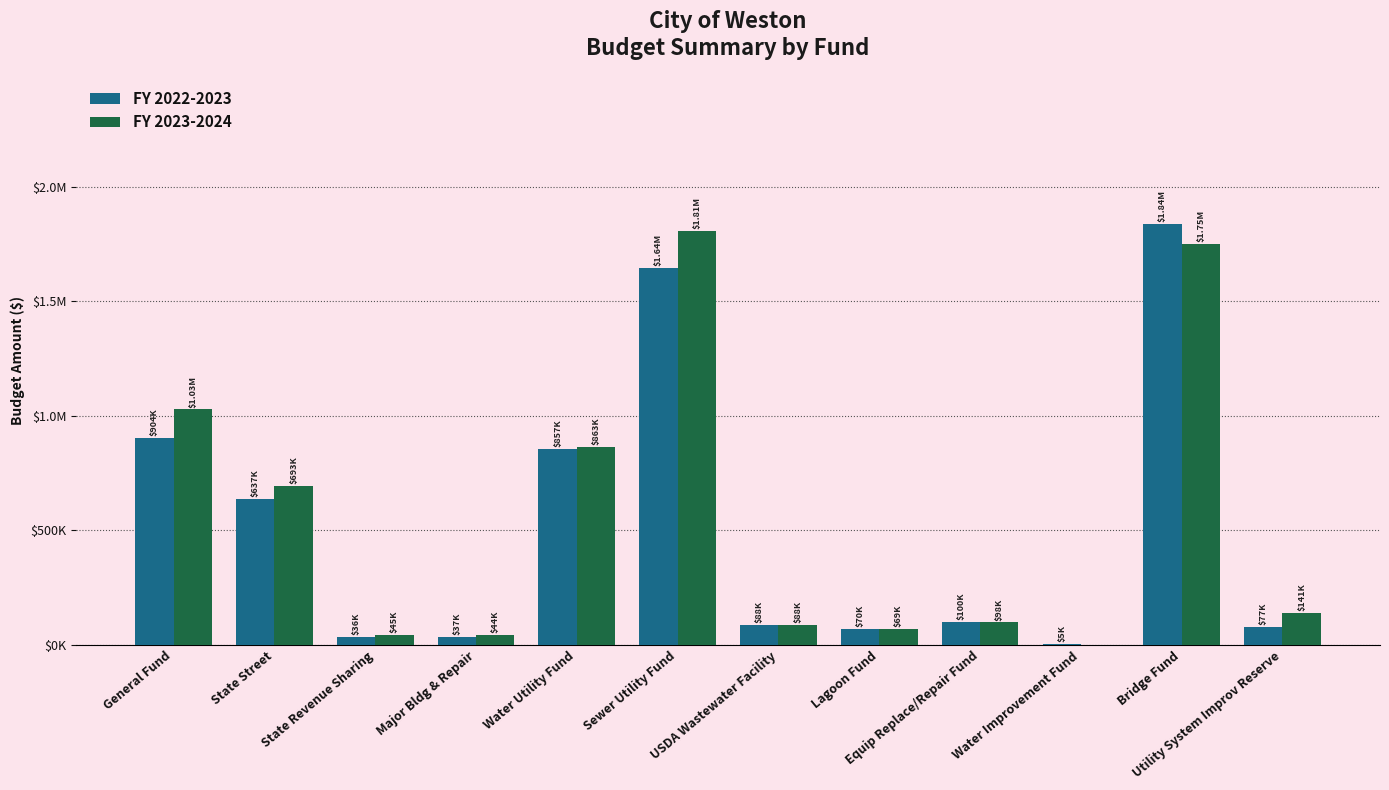

Is it true that FY 2022-2023 equals 1531159 at General Fund?

False